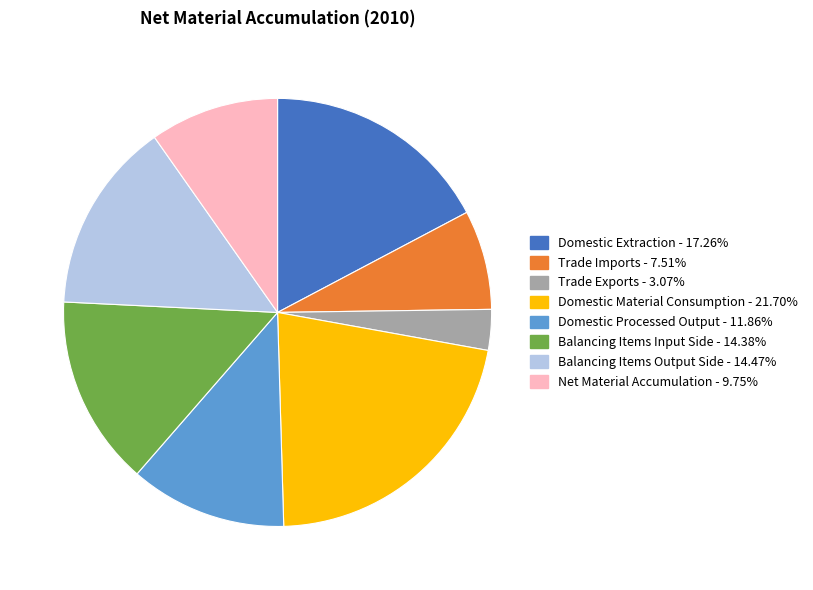

True or false: Balancing Items Output Side accounts for 14% of the total.

True